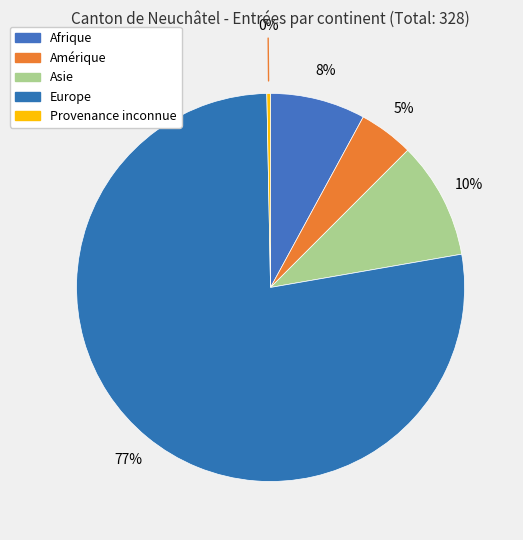

Does Asie represent more than half of the total?

No